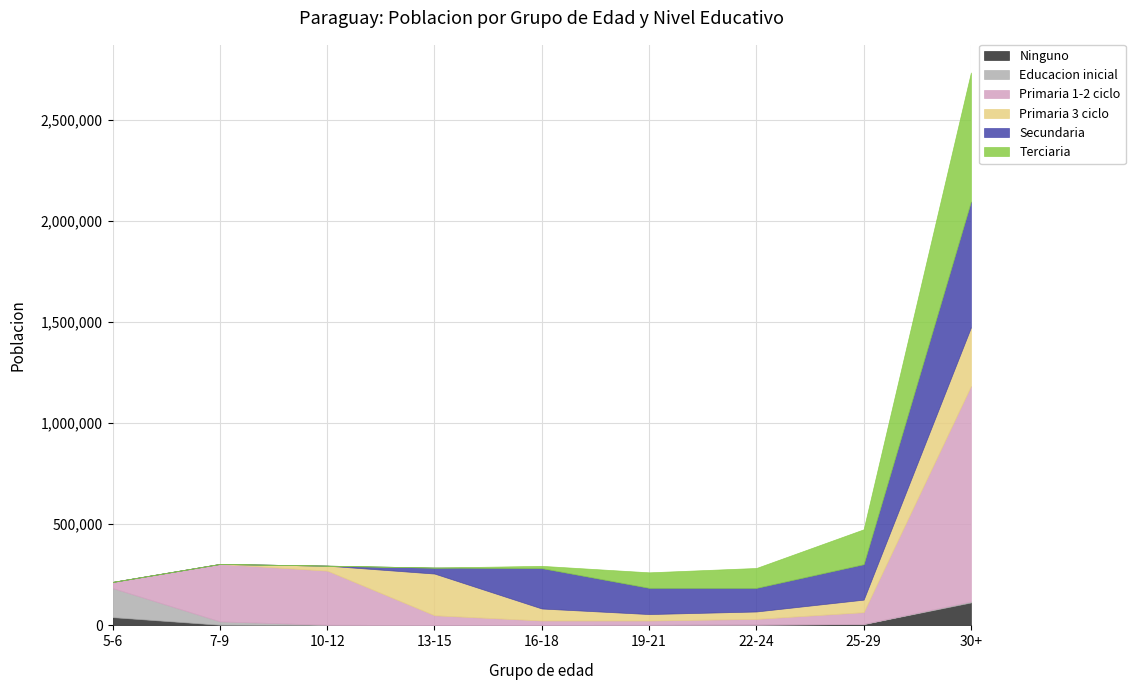

How many lines are shown in the chart?

6